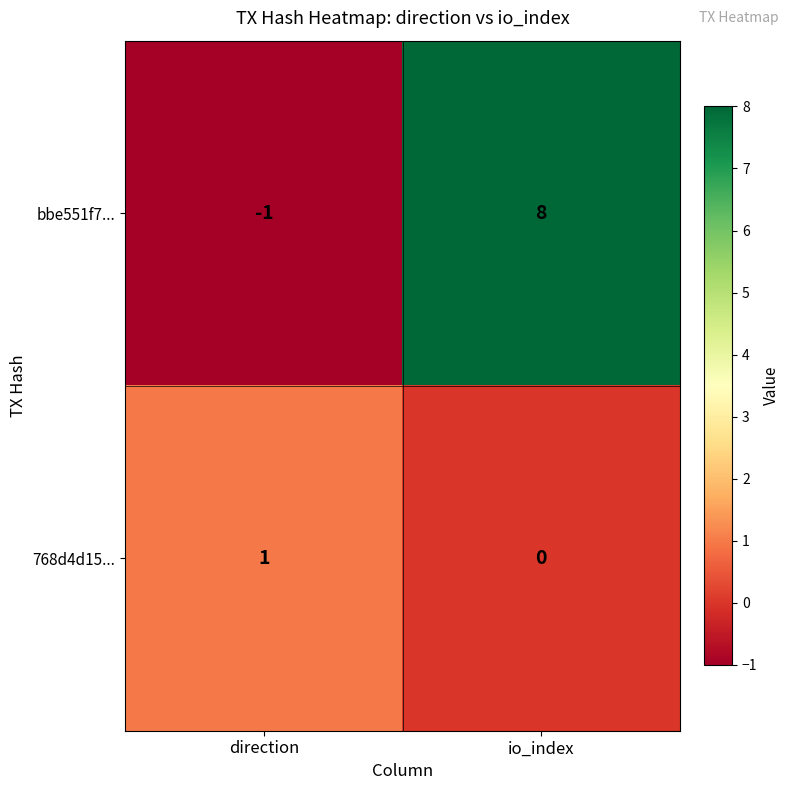

Count the number of data series in this chart.

2